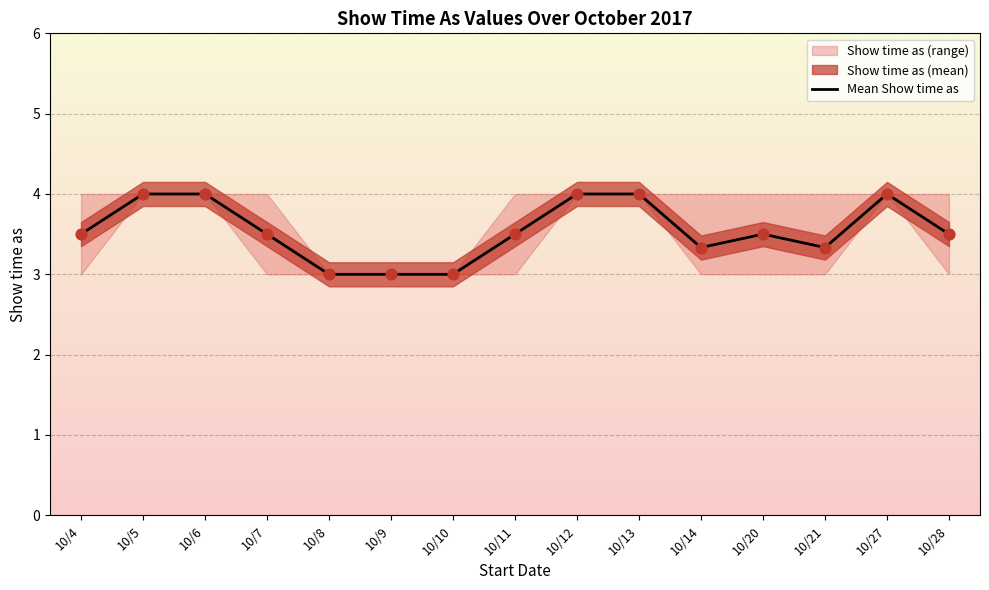

What is the change in value from 10/9 to 10/13?

+1.0